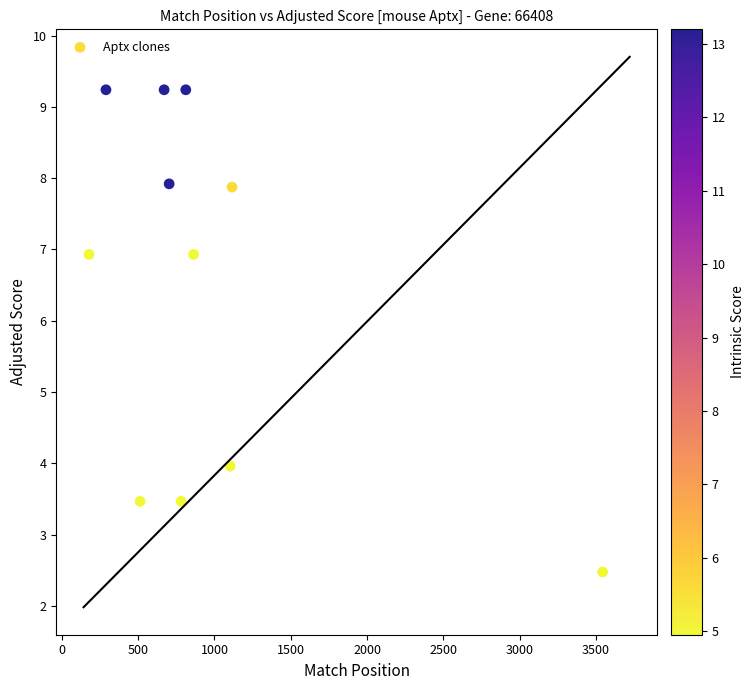

What Y value in the scatter plot is closest to 5?

4.0